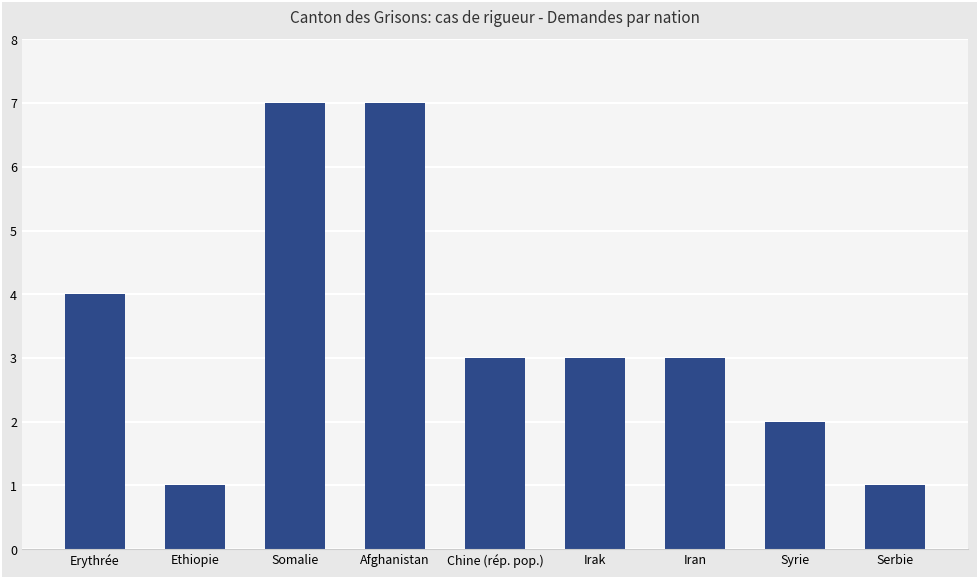

What is the maximum value shown in the chart?

7